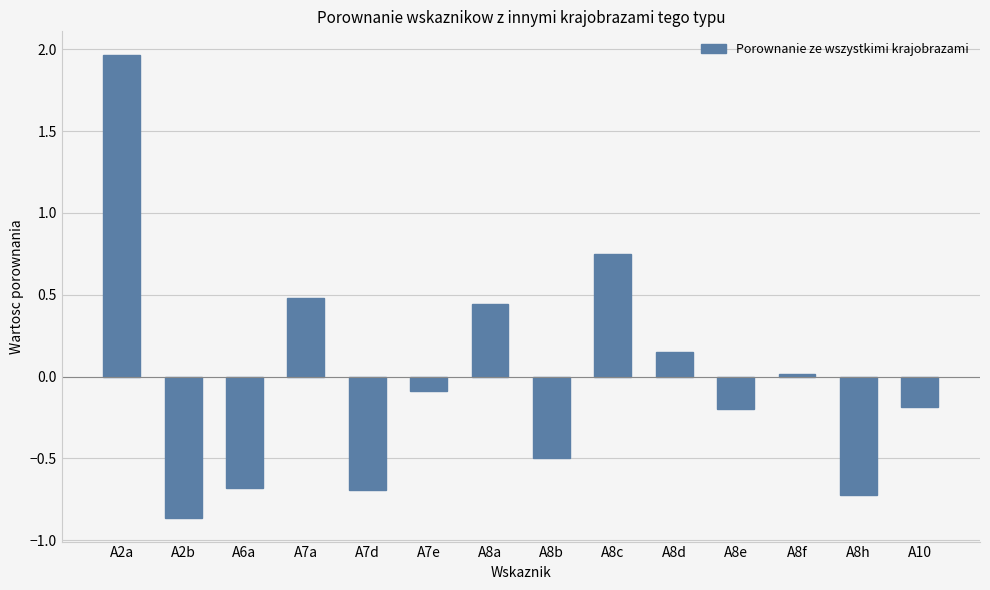

What value does the data have at A6a?

-0.7